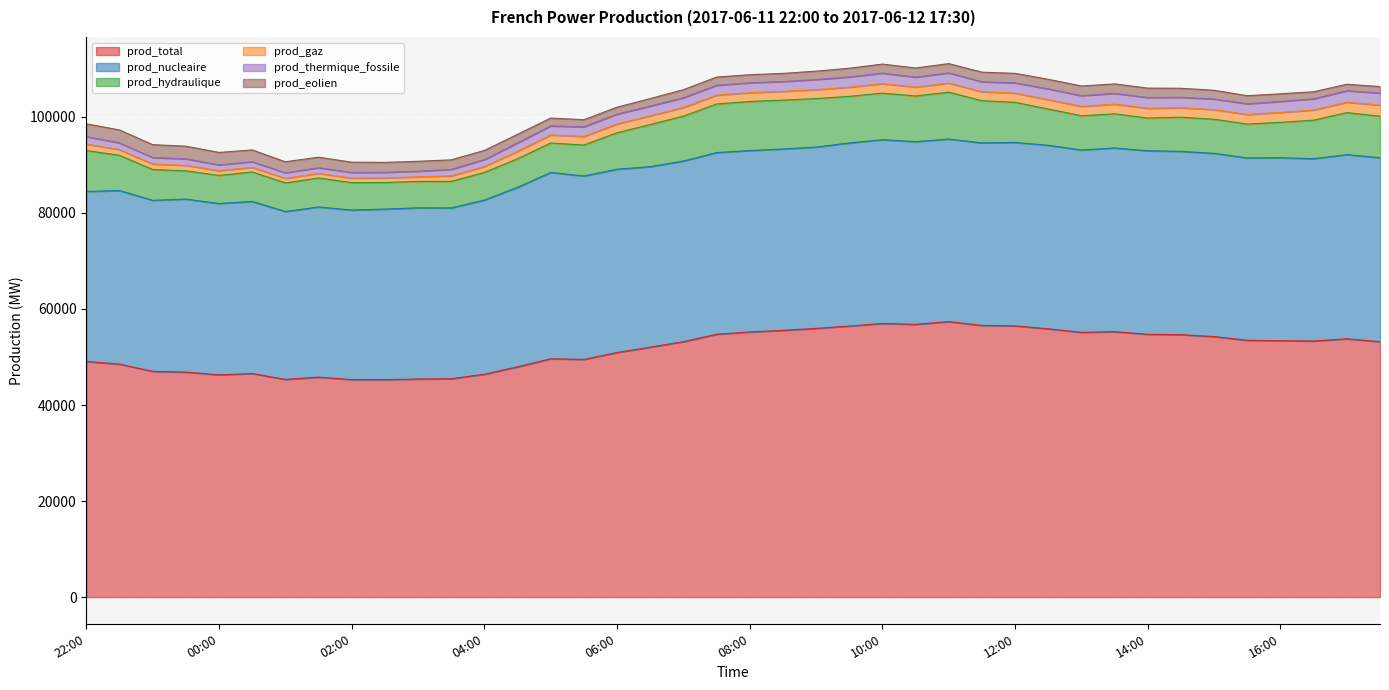

True or false: prod_gaz and prod_thermique_fossile intersect in this chart.

False